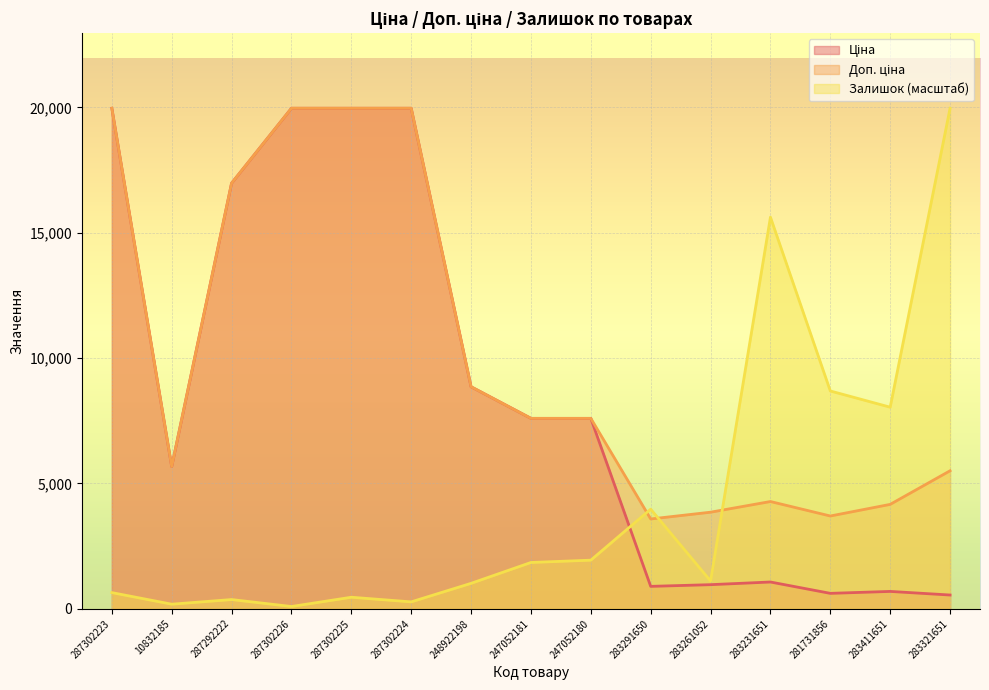

After their last crossing, which series has the higher values: Залишок or Доп. ціна?

Залишок